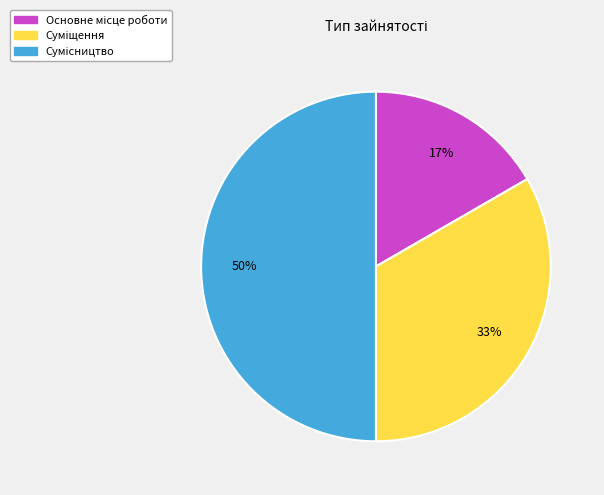

To the nearest percent, what is the average slice percentage?

33%